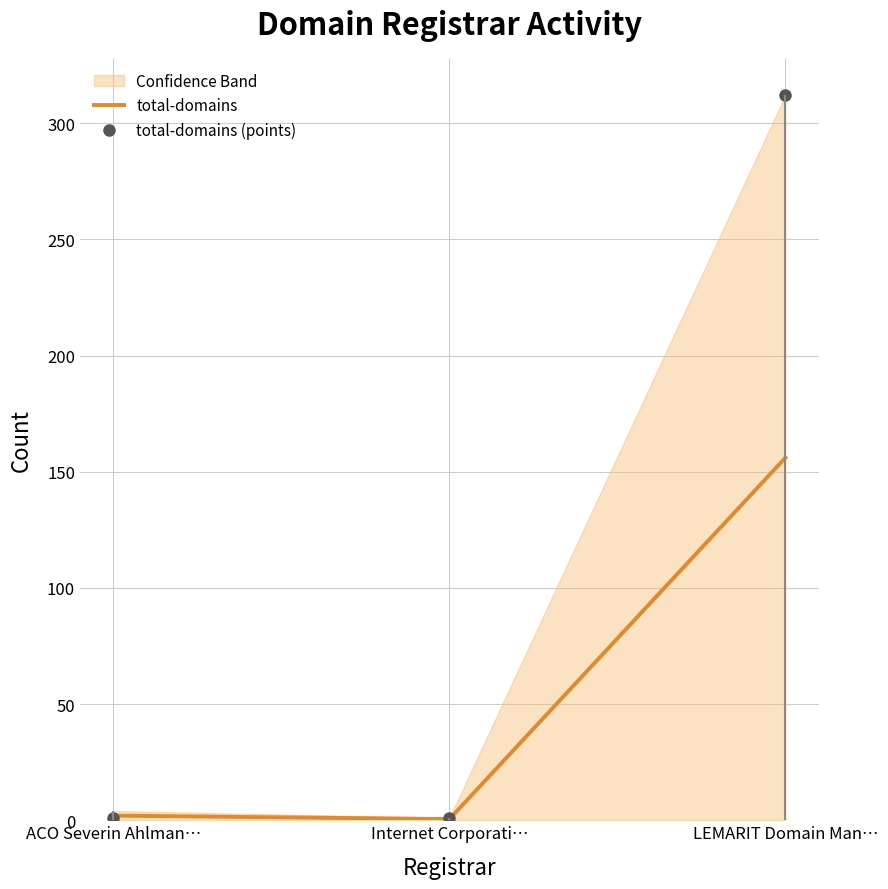

Is this an area chart (filled region under the line)?

No